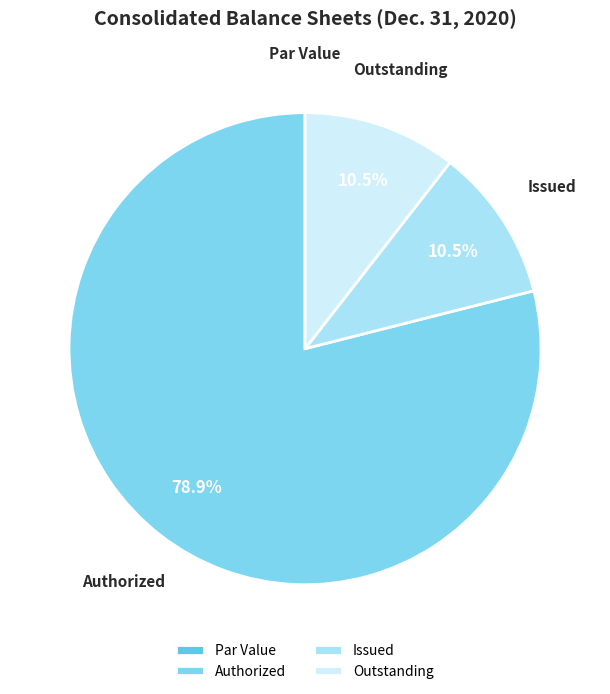

What percentage is NOT represented by Issued?

89.5%